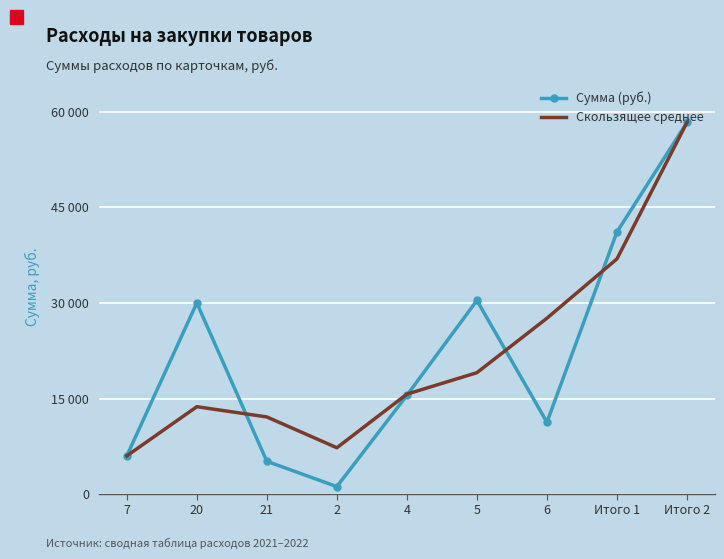

List the labels in order of Сумма (руб.) value, smallest first.

2, 21, 7, 6, 4, 20, 5, Итого 1, Итого 2